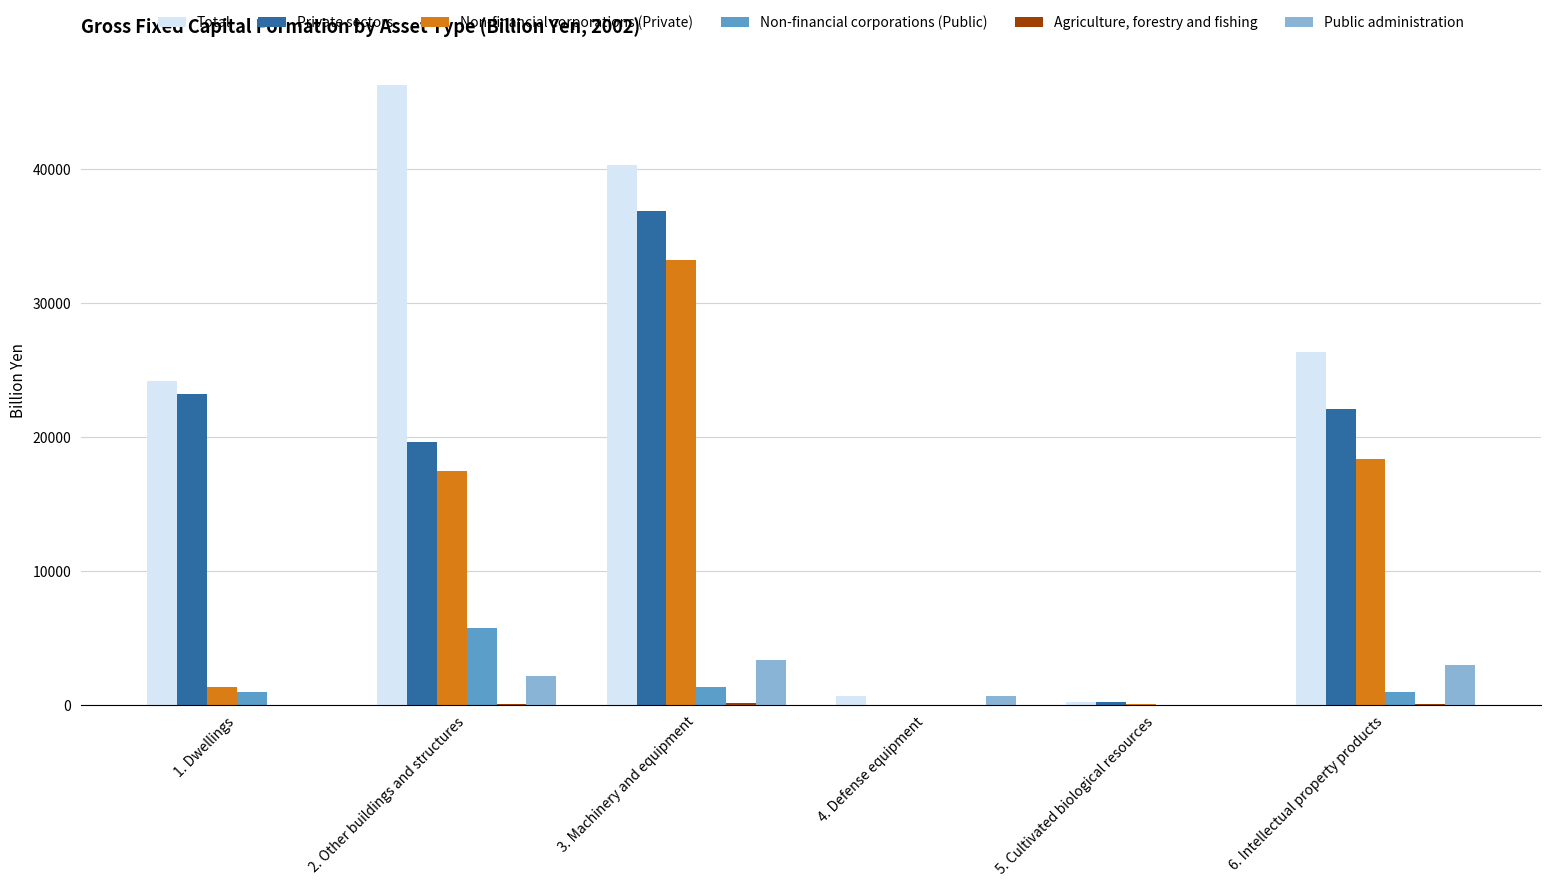

What is the total value across all series at 1. Dwellings?

49593.8